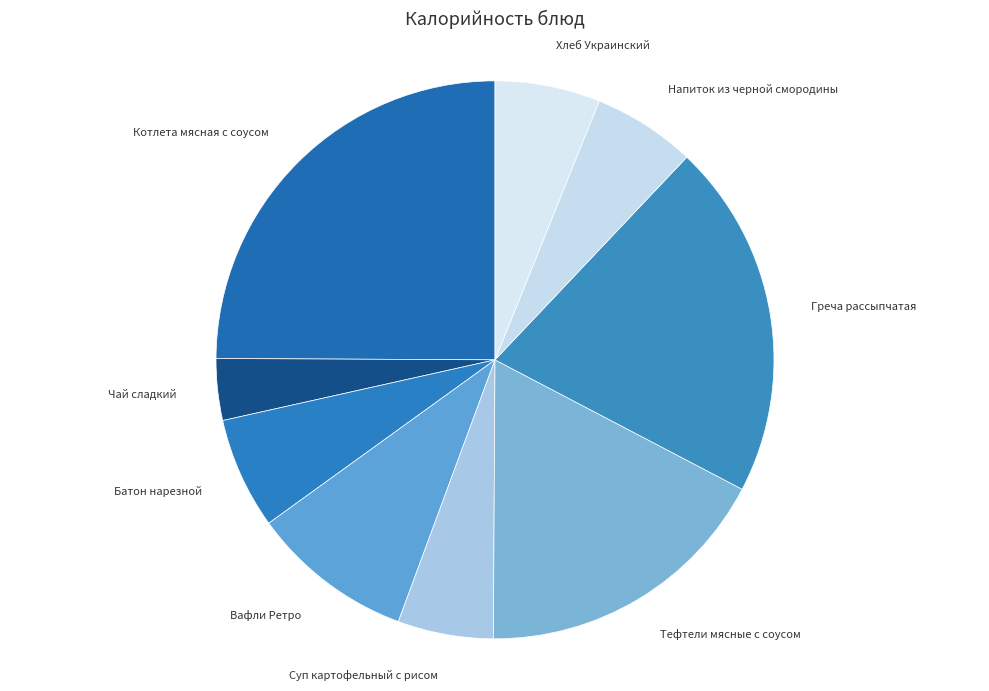

Is the sum of Напиток из черной смородины and Греча рассыпчатая greater than half?

No